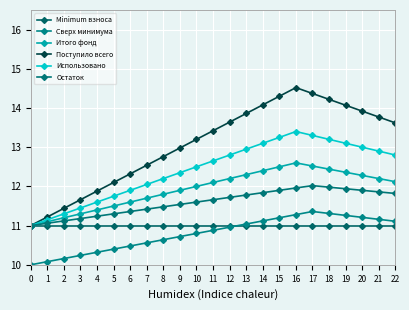

How many distinct data groups are displayed?

6